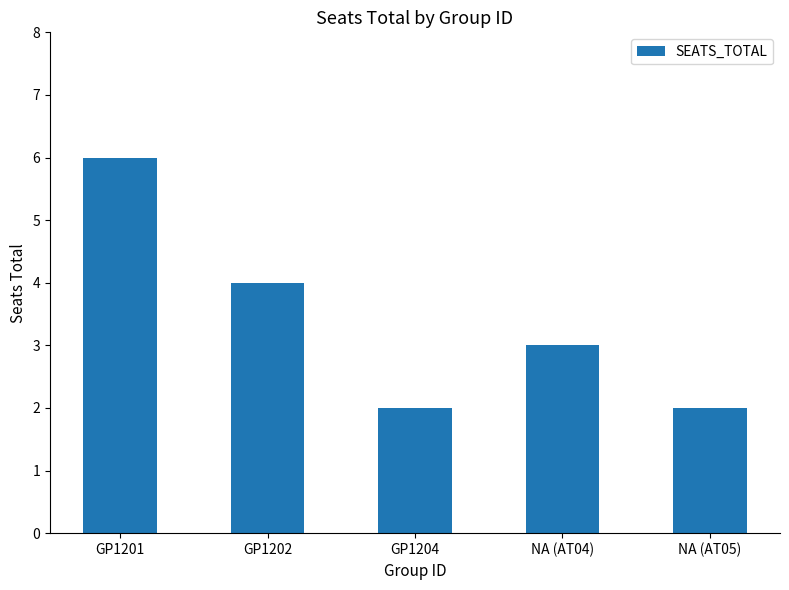

Does the chart contain any negative values?

No